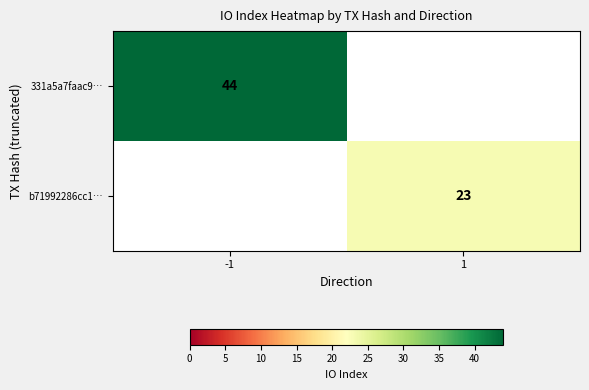

True or false: b71992286cc1… has a value of 36 at 1.

False